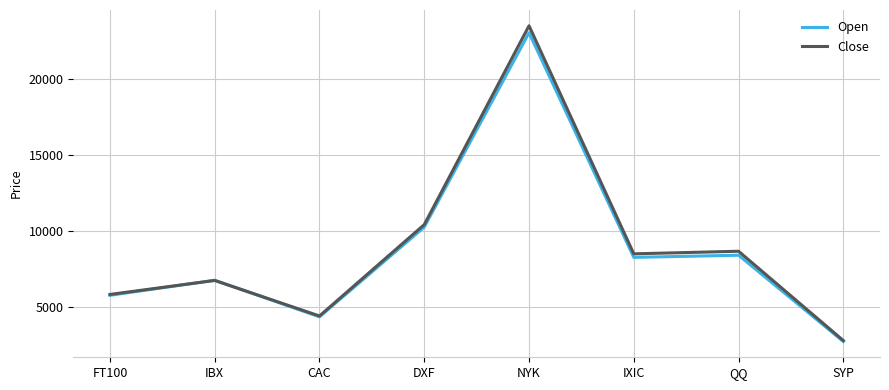

The value of Open at DXF is 10249.9. True or false?

True